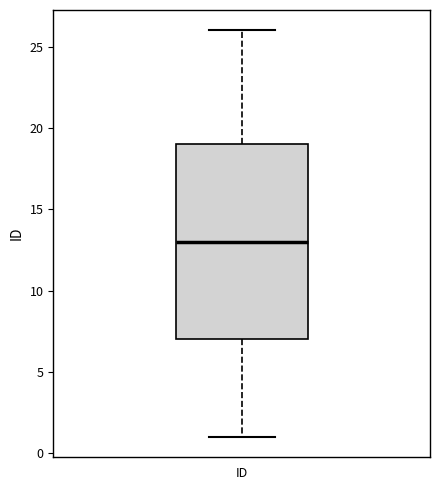

Read this box plot against the y-axis: the position of the median line, the range covered by the box, and the ends of both whiskers. The values are not printed on the chart, so give them approximately, as read against the axis.

median 13, box 7 to 19, whiskers 1 to 26